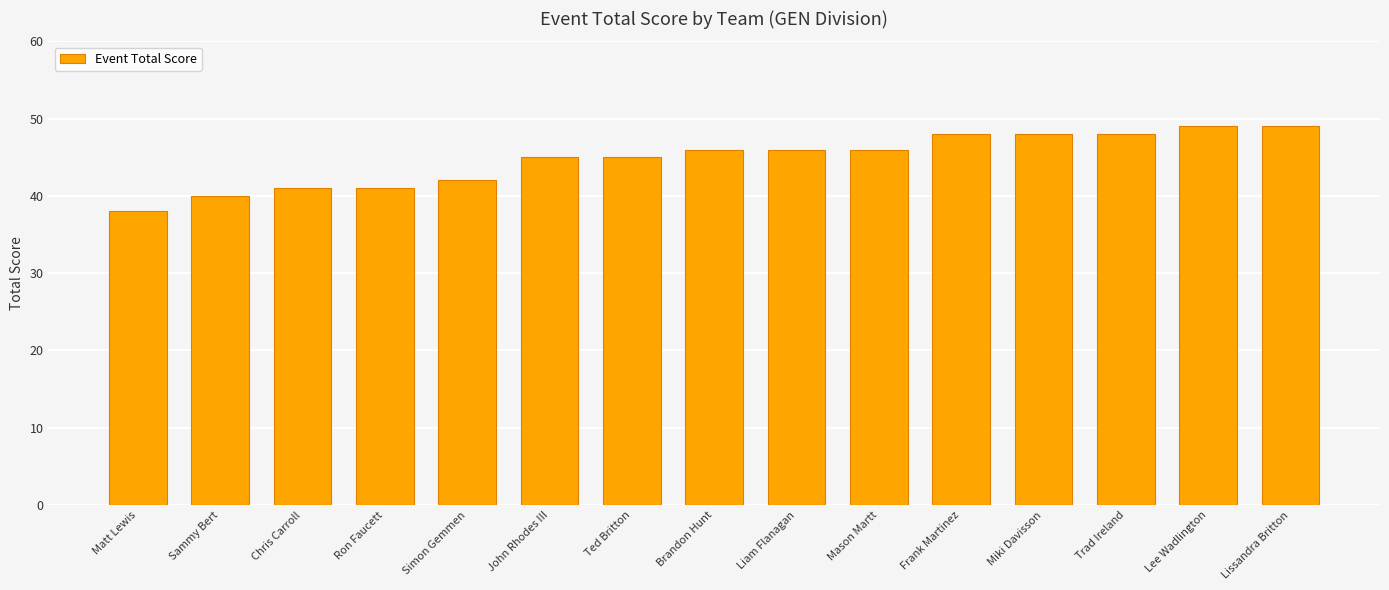

What is the value of the 1st bar from the left?

38